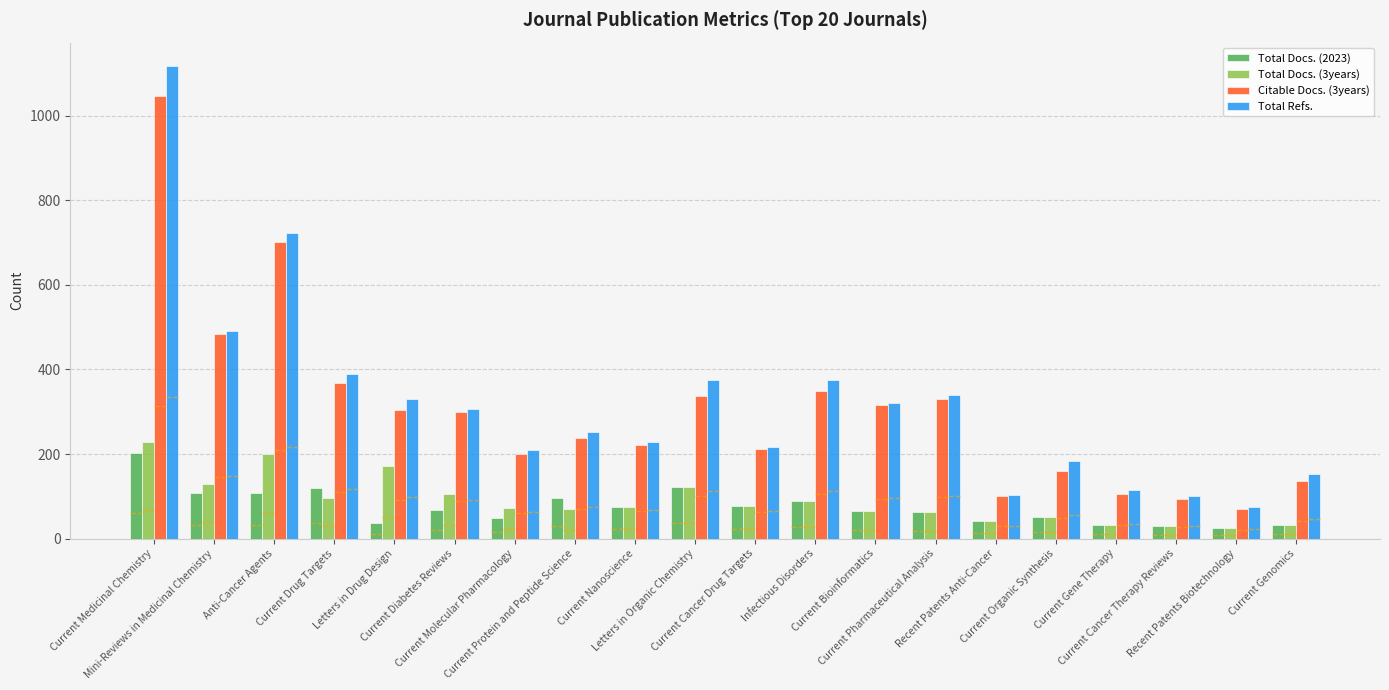

Which series has the widest spread of values?

Total Refs.